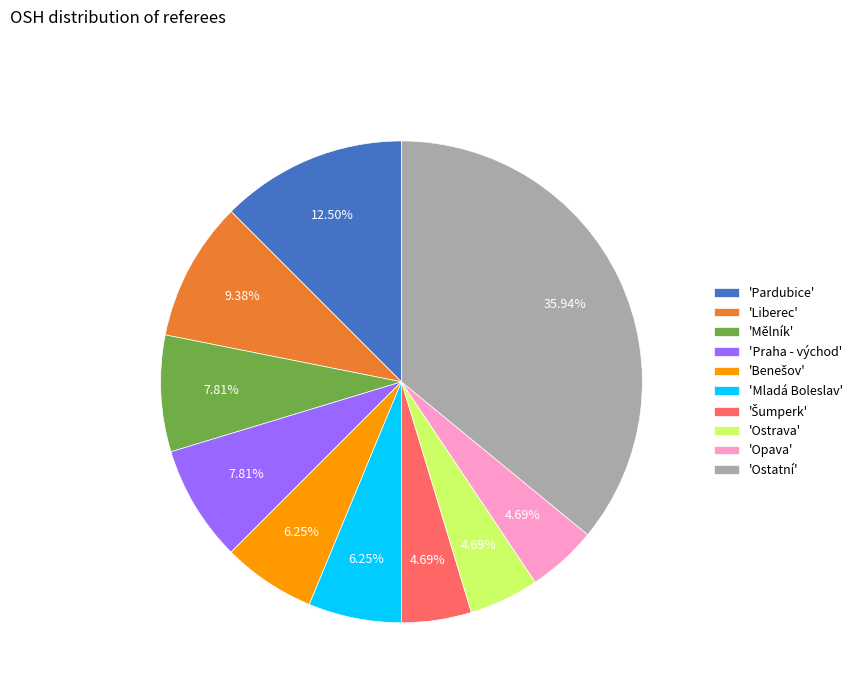

Is there any slice that represents more than half of the pie?

No